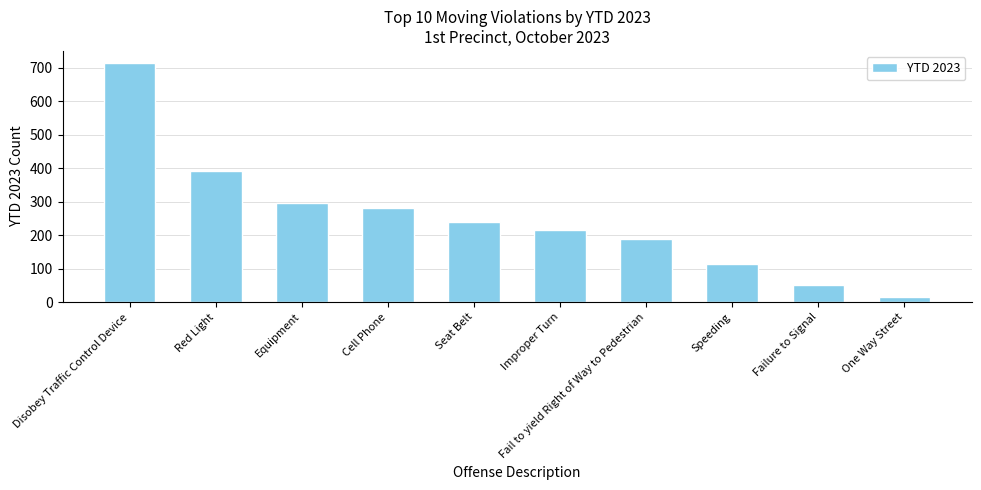

Reading right to left, extract all data points from this chart.

14	50	113	189	216	240	282	297	392	714